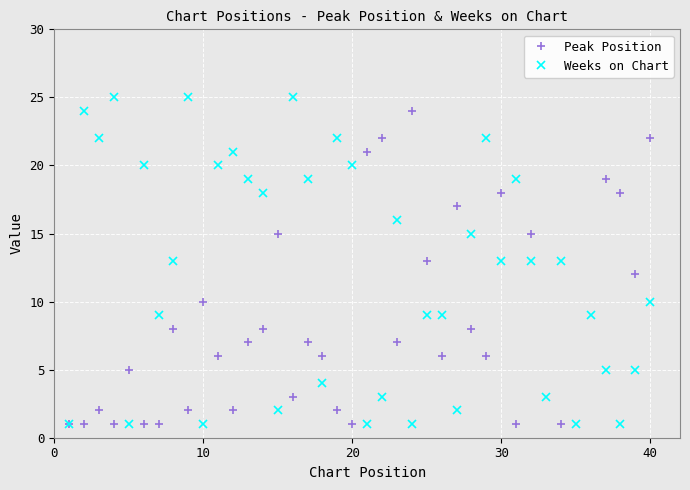

True or false: Weeks on Chart has more than 2 points higher than both neighbors.

True